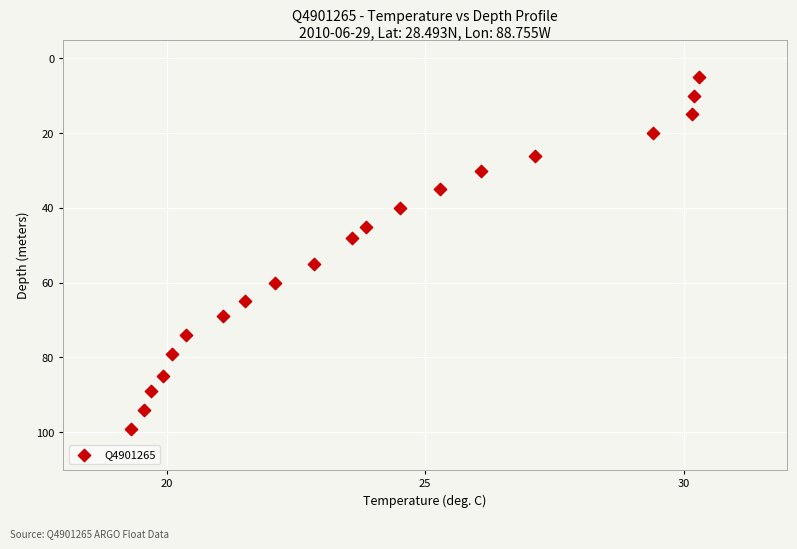

Count the number of points in this scatter plot.

20